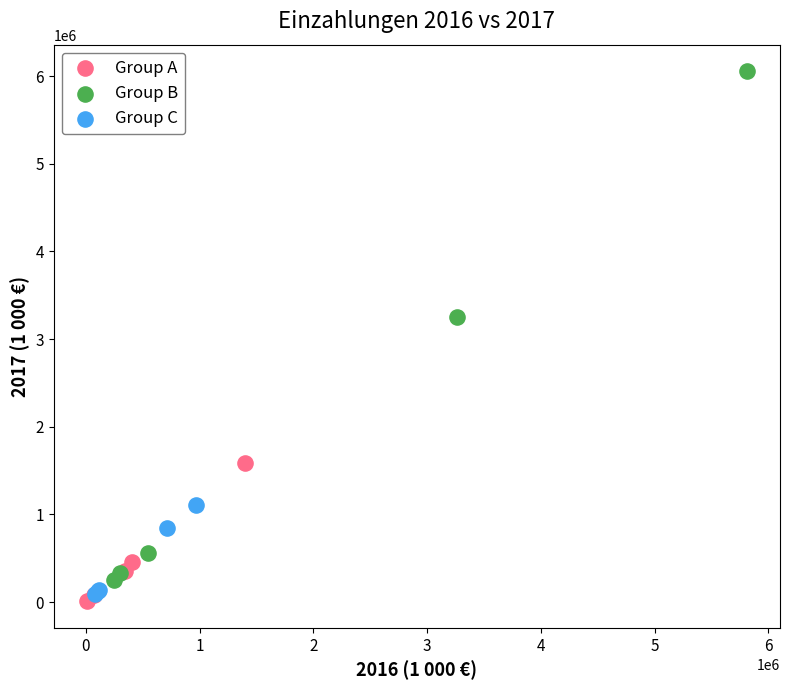

What are all the series names shown in the legend?

Group A, Group B, Group C